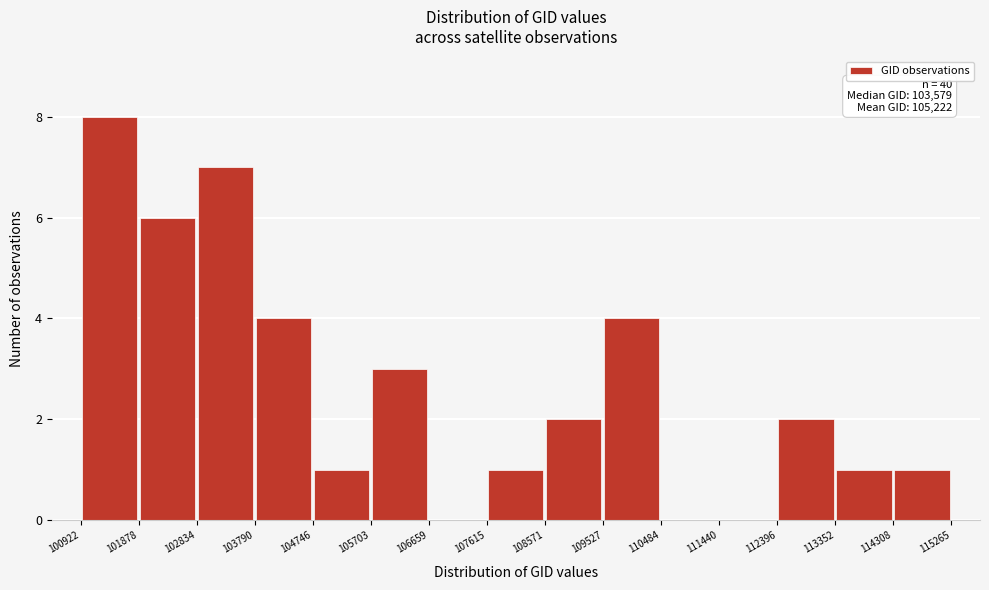

Over which range of the x-axis is the bar tallest?

100922 to 101878